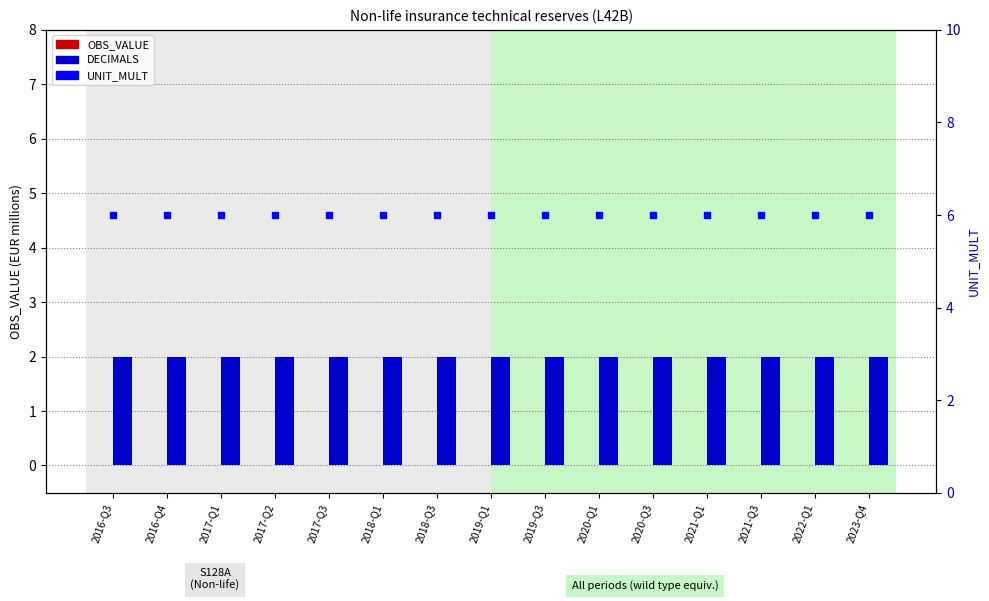

What position from the right is 2023-Q4?

1